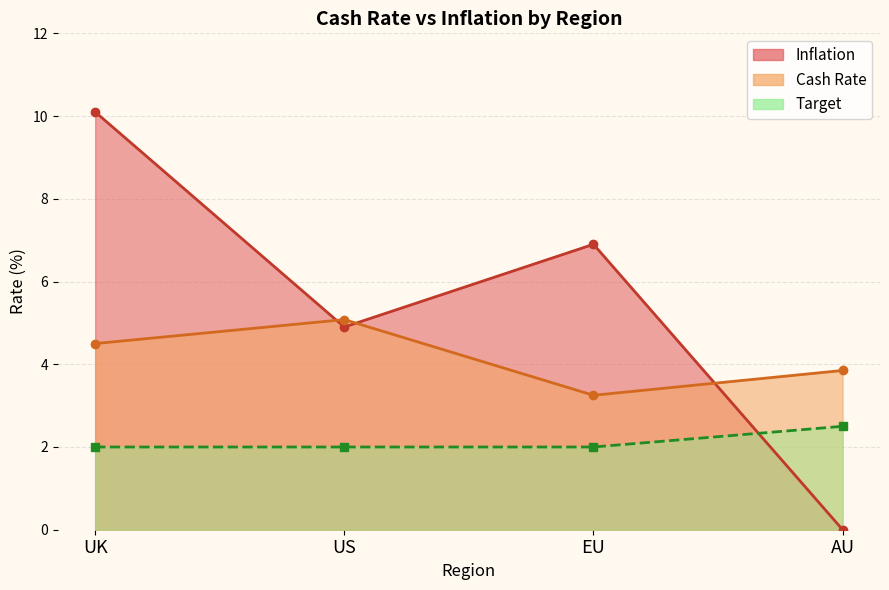

What is the spread (max minus min) of values at US?

3.1